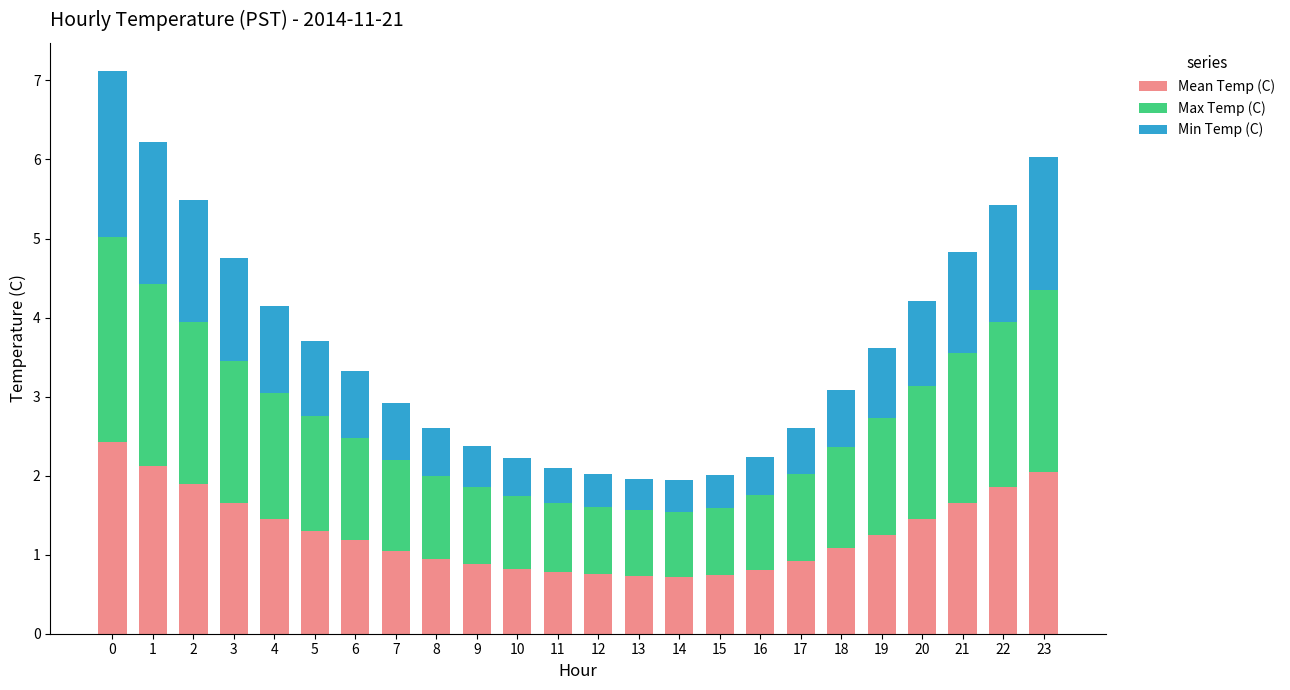

What is the difference between the Mean Temp (C) values at 3 and 15?

0.9